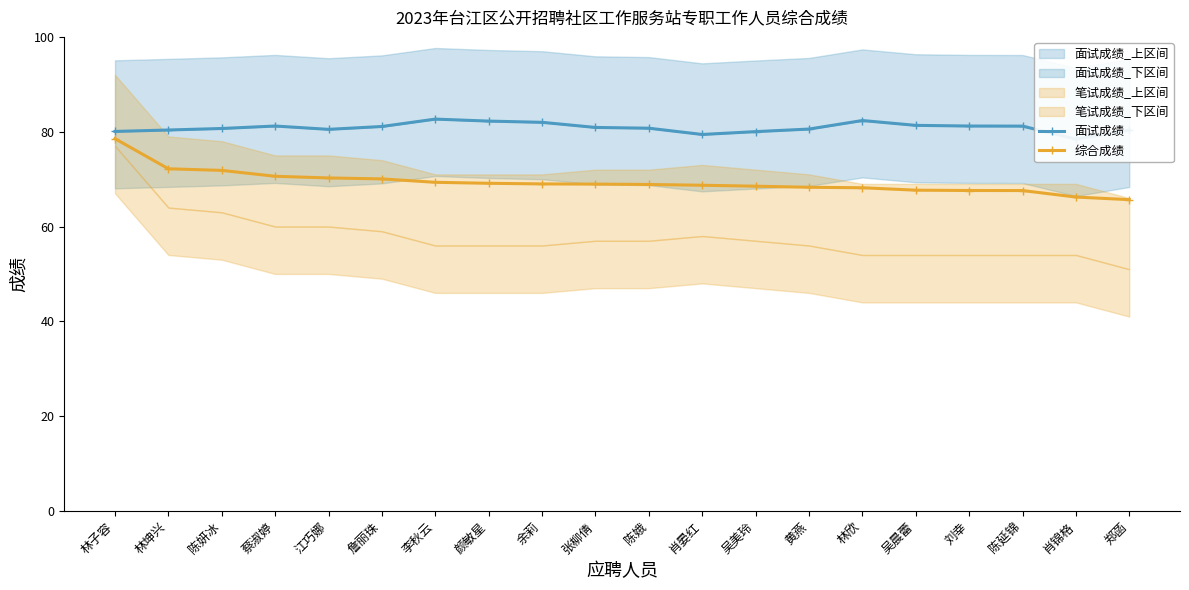

At which category does 面试成绩 reach its first local peak?

蔡淑婷